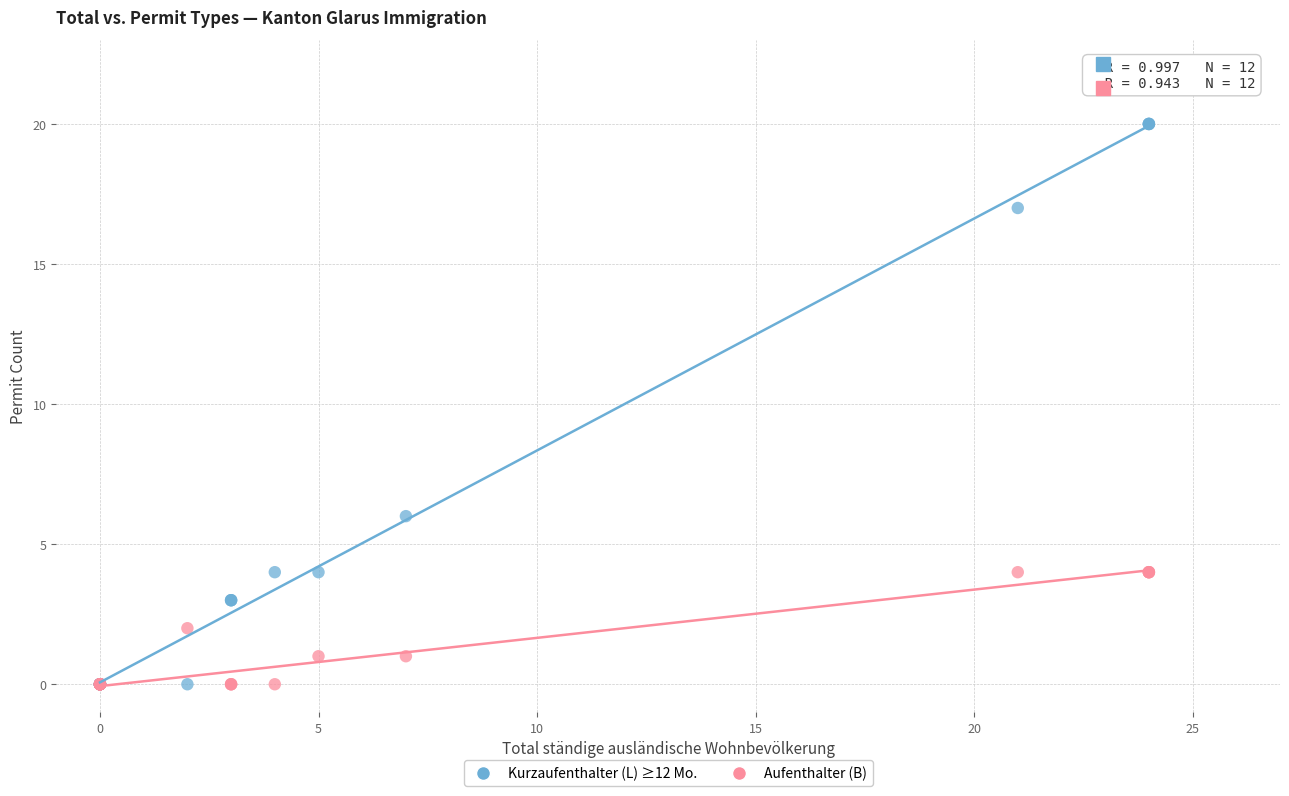

Across all series, what Y value is closest to 10?

6